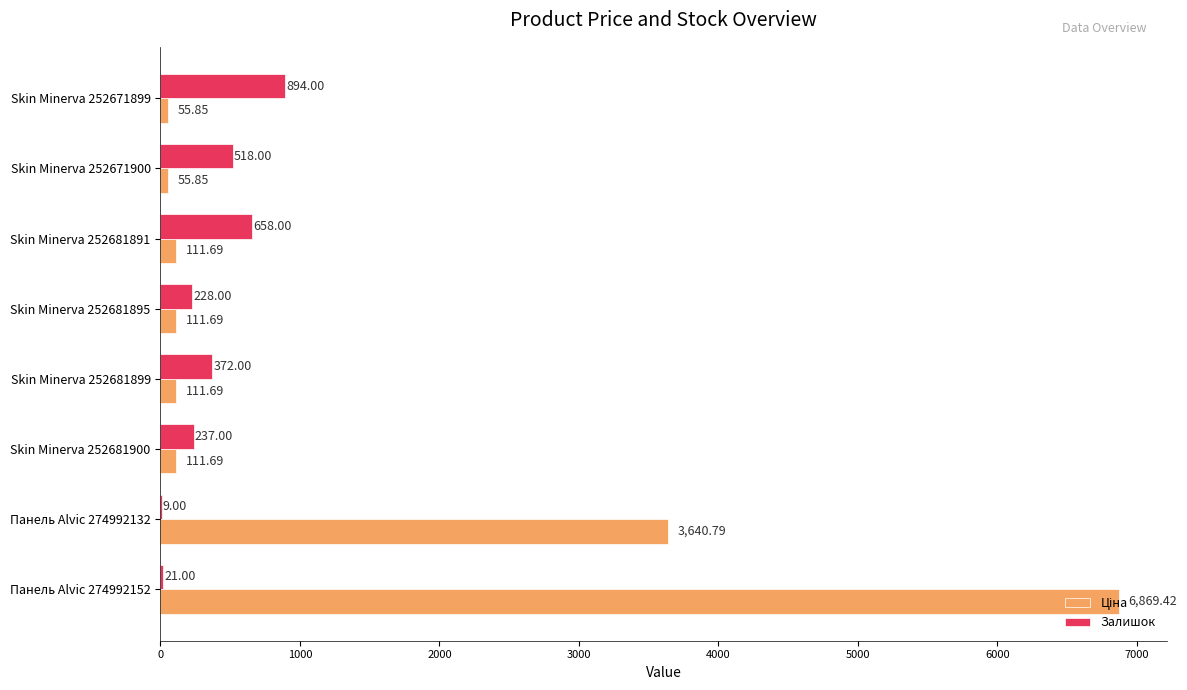

What is the total value across all series at Панель Alvic 274992132?

3649.8